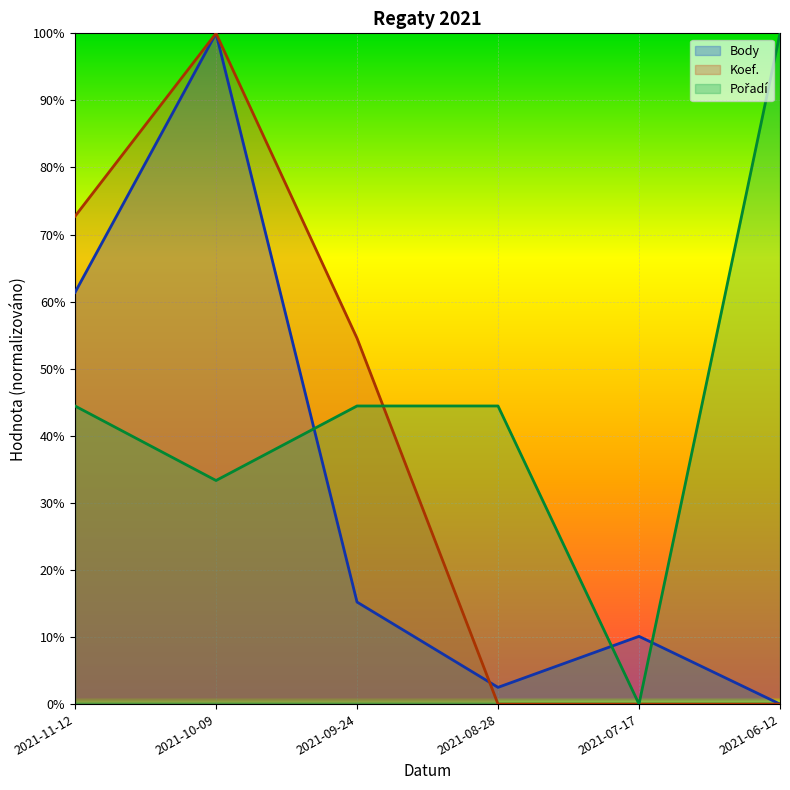

Which series has the largest range (max minus min)?

Body